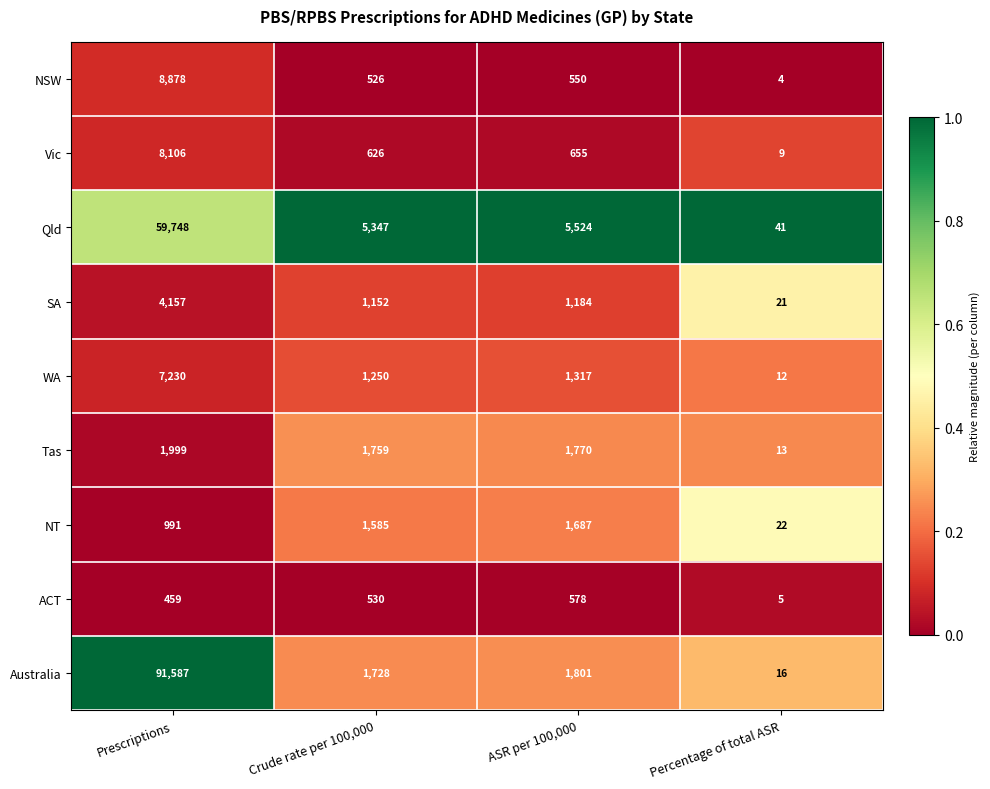

True or false: Qld has a value of 9 at Percentage of total ASR.

False